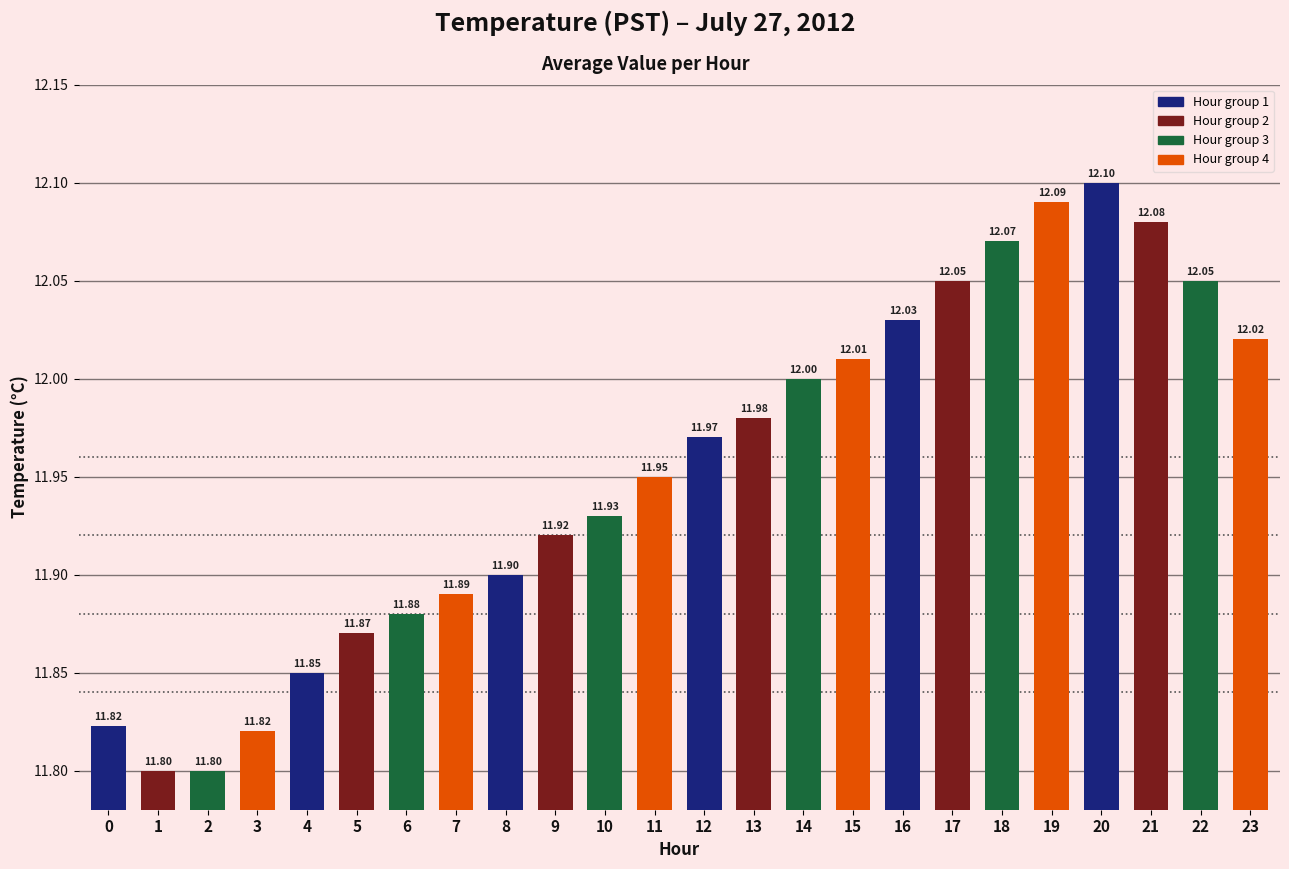

What is the sum of the values at 5 and 10?

23.8